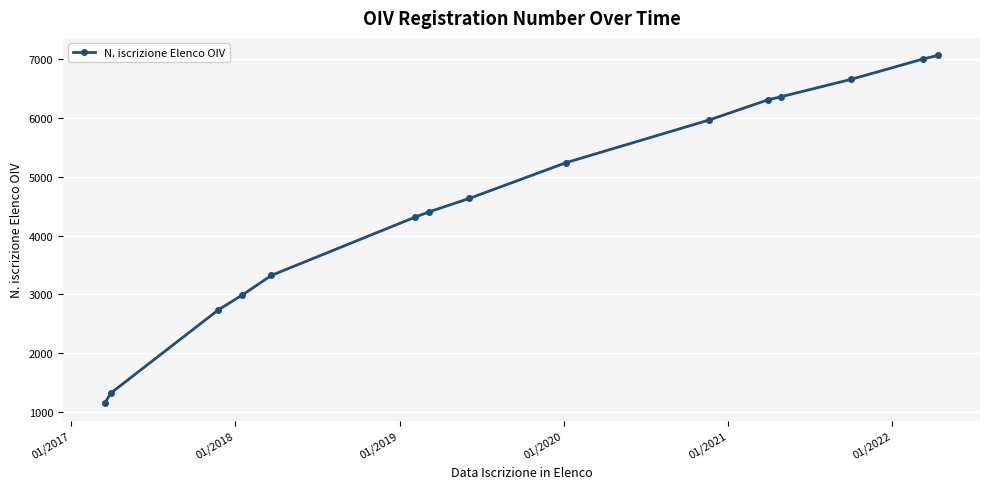

What is the minimum value shown in the chart?

1147